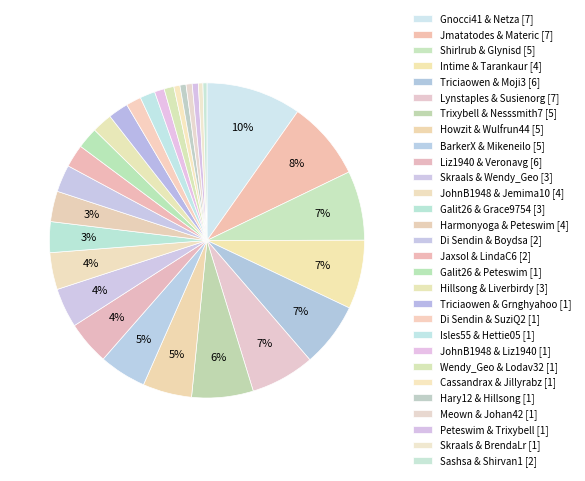

To the nearest percent, what is the difference between the largest and smallest slice percentages?

10%